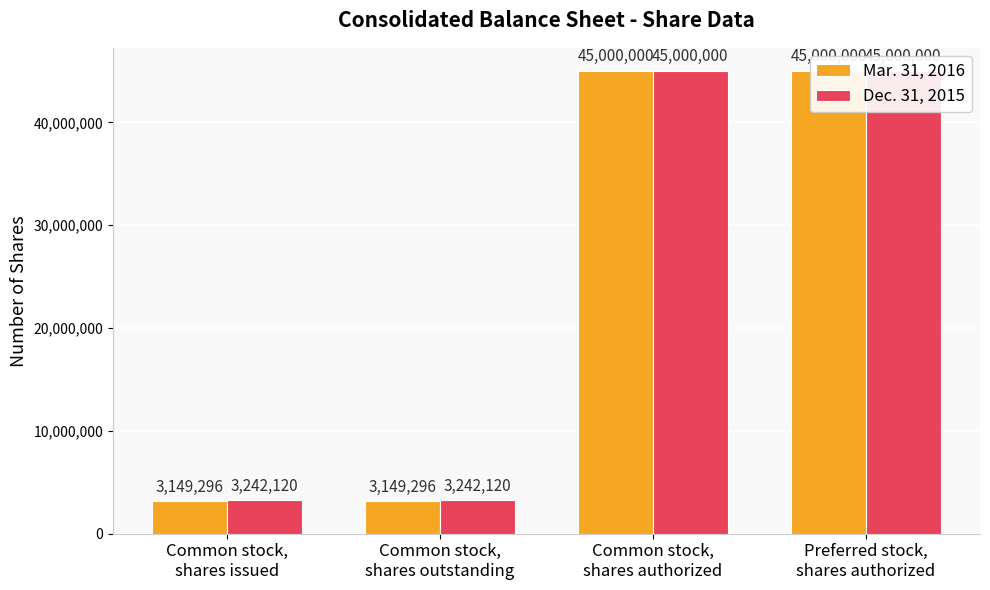

Reading right to left, transcribe all the data shown in this chart.

Mar. 31, 2016: 45000000	45000000	3149296	3149296
Dec. 31, 2015: 45000000	45000000	3242120	3242120